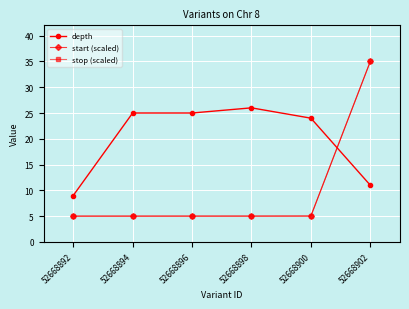

Does the chart display data point markers on the line(s)?

Yes